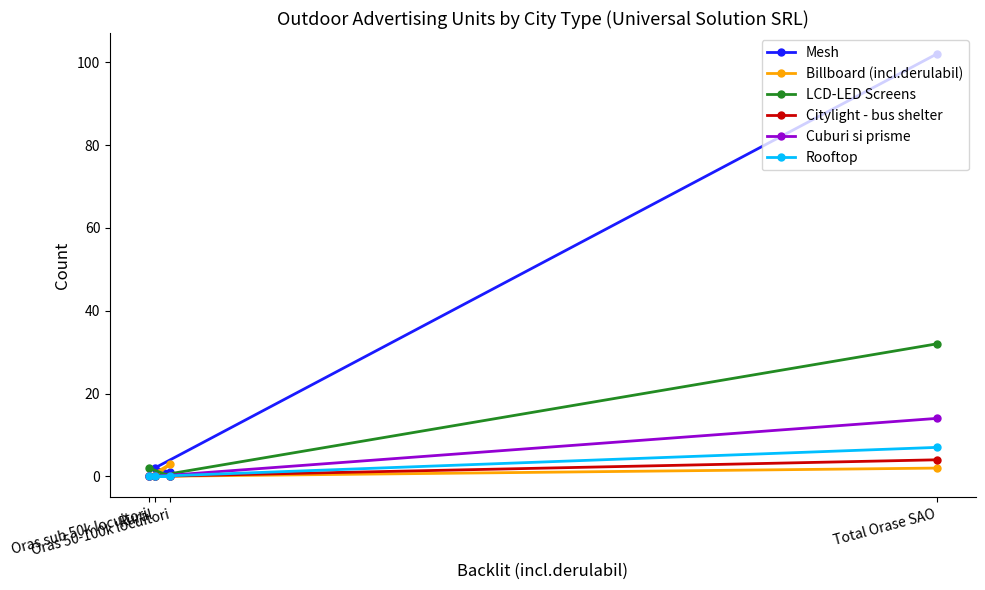

How many lines are shown in the chart?

6